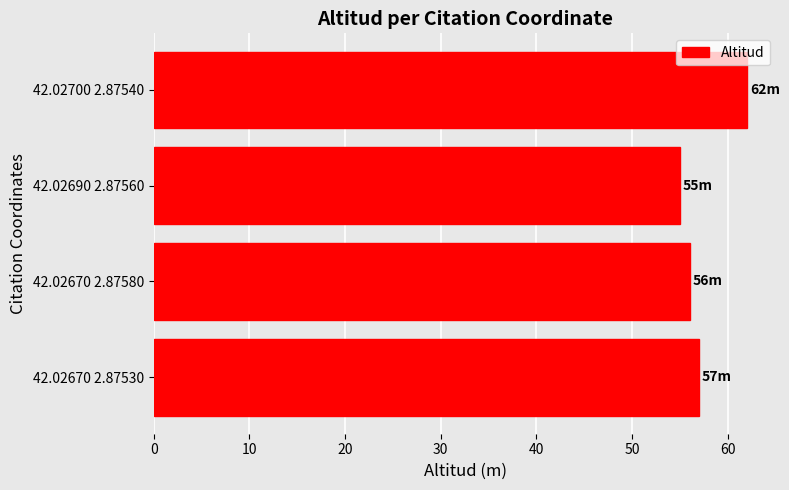

How many values are between 56 and 62?

3